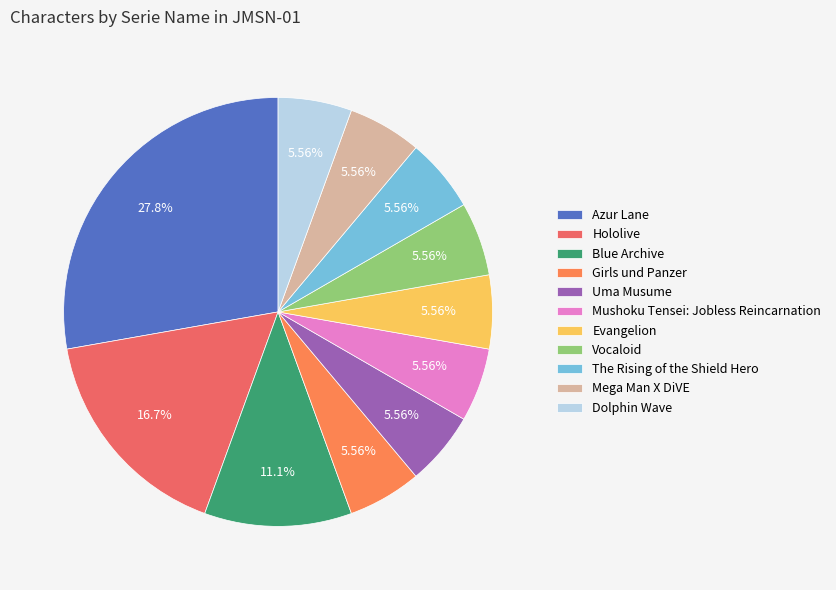

What is the smallest slice in the pie chart?

Girls und Panzer